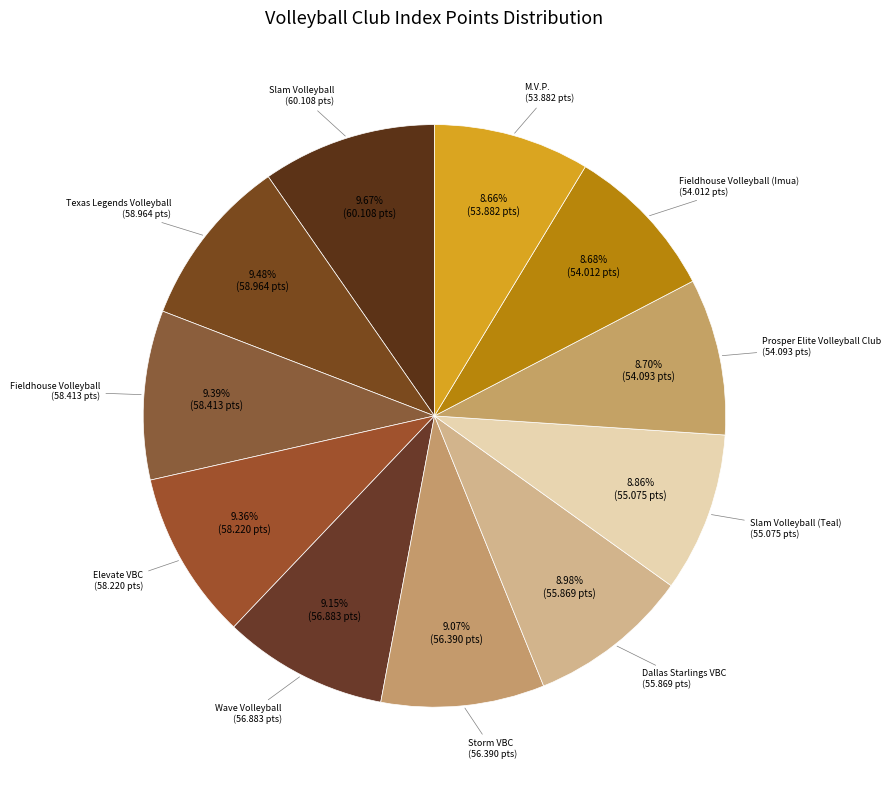

Combined, do M.V.P. and Wave Volleyball account for over 50%?

No